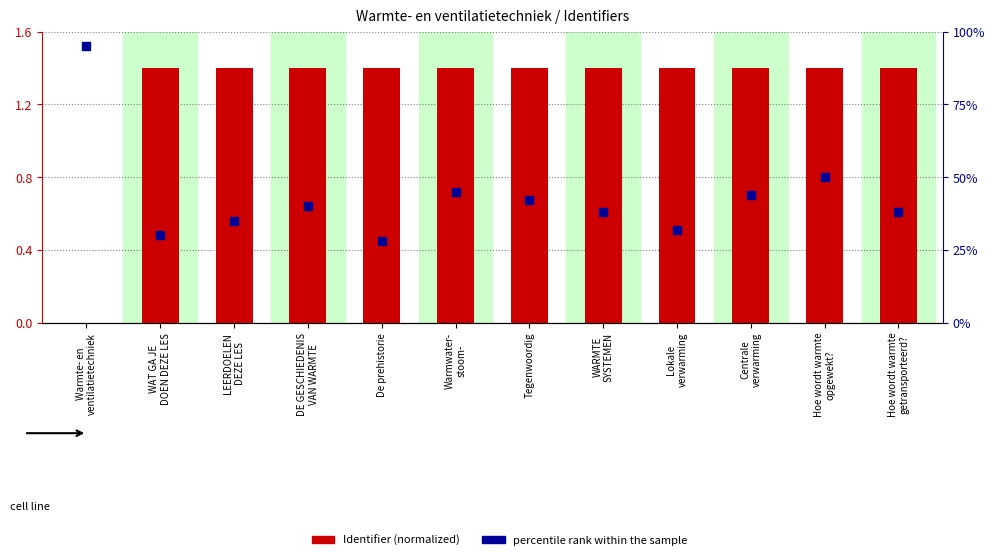

Which series has the widest spread of Y values?

percentile rank